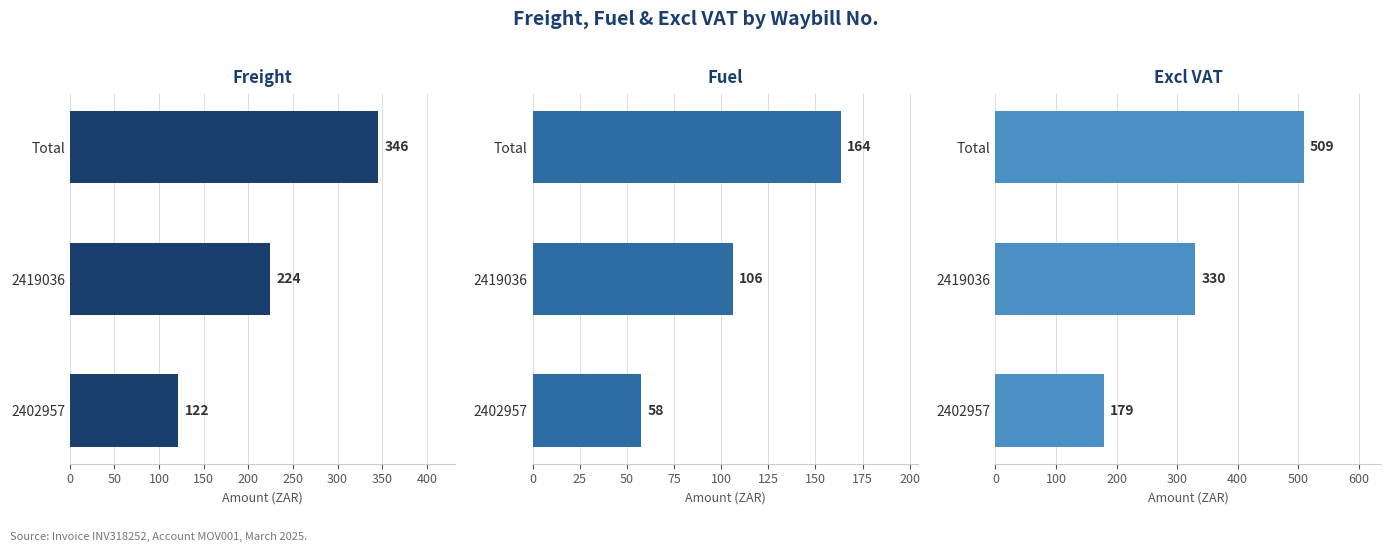

What is the sum of all Excl VAT values?

1018.5